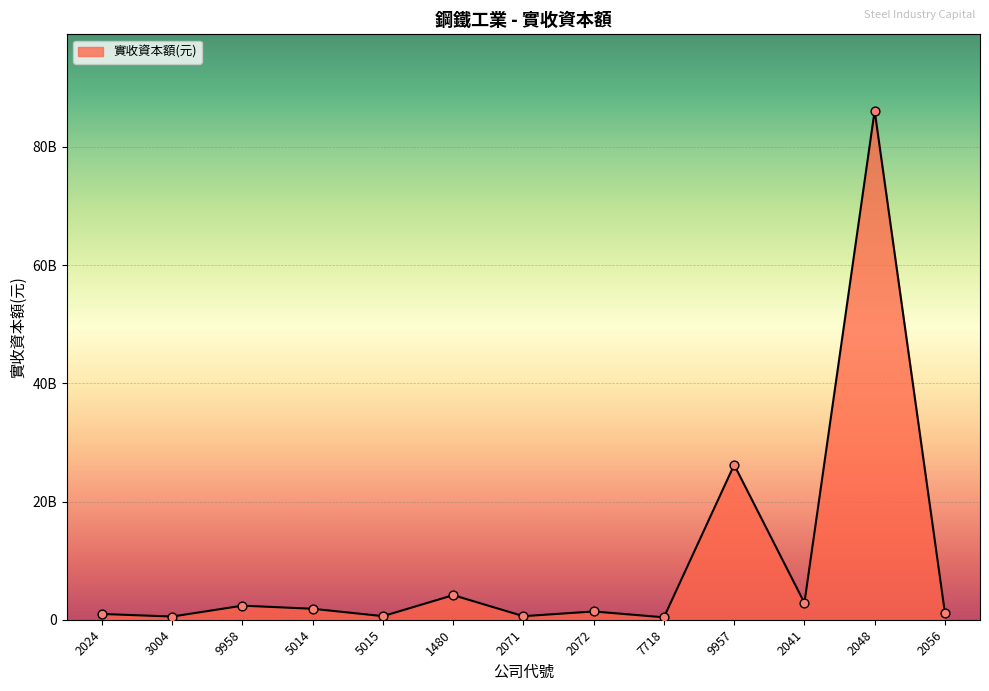

What is the change in value from 2071 to 7718?

-191435160